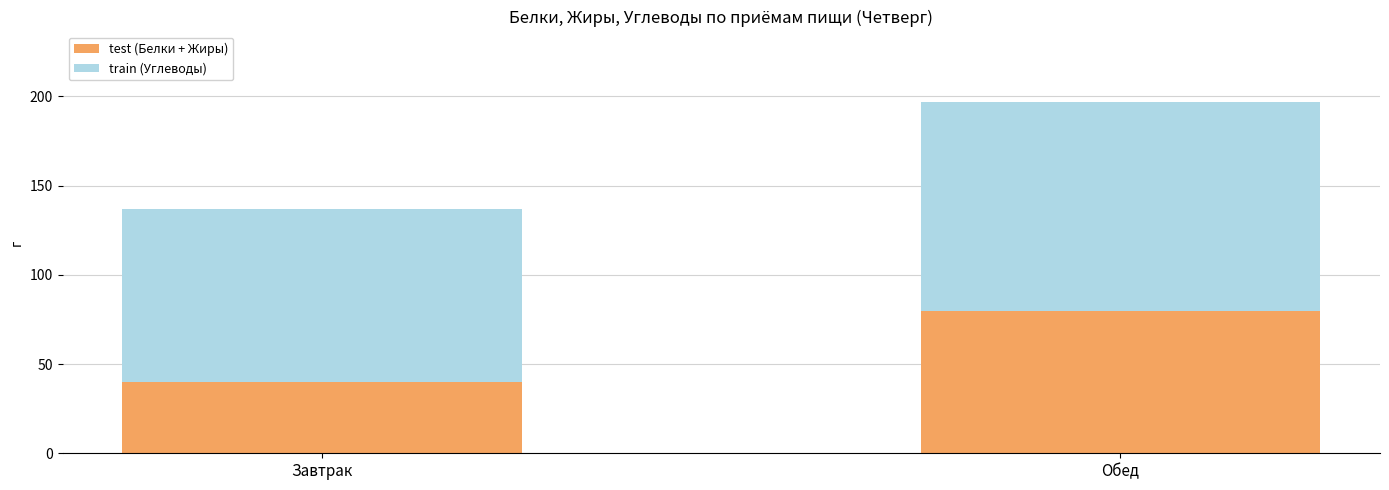

What is the total value across all series at Завтрак?

137